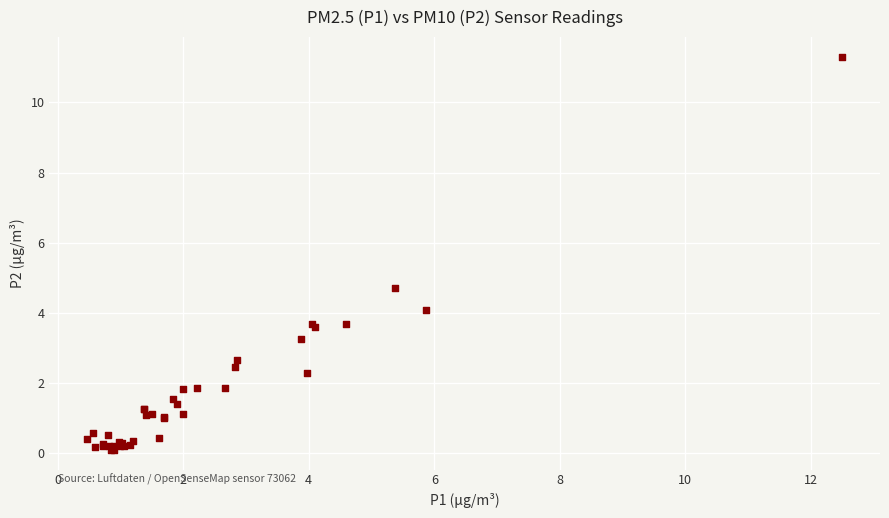

What Y value in the scatter plot is closest to 5?

4.7